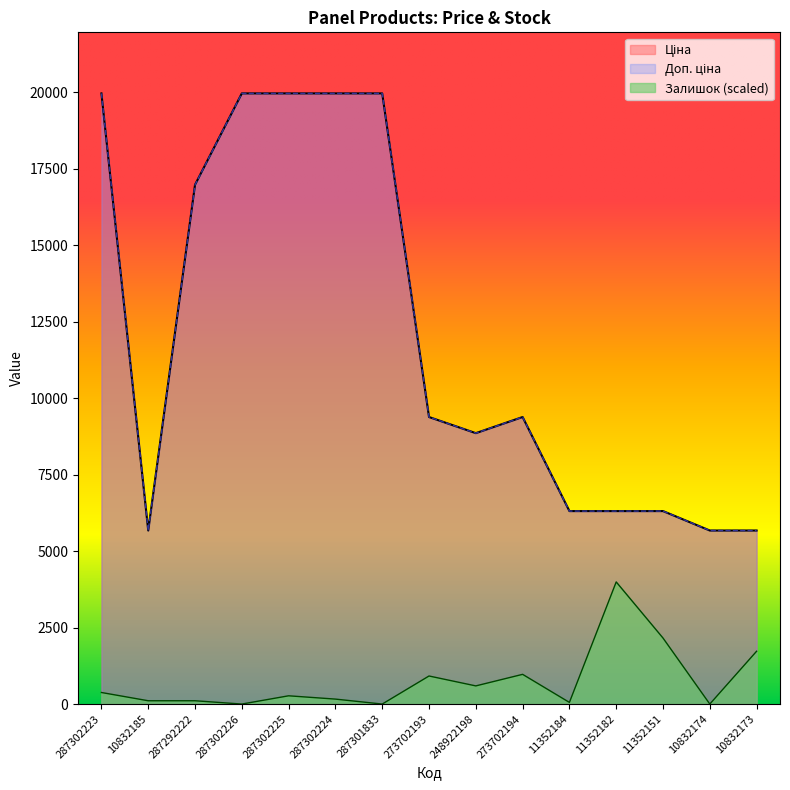

True or false: Залишок has a value of -1449.0 at 10832174.

False